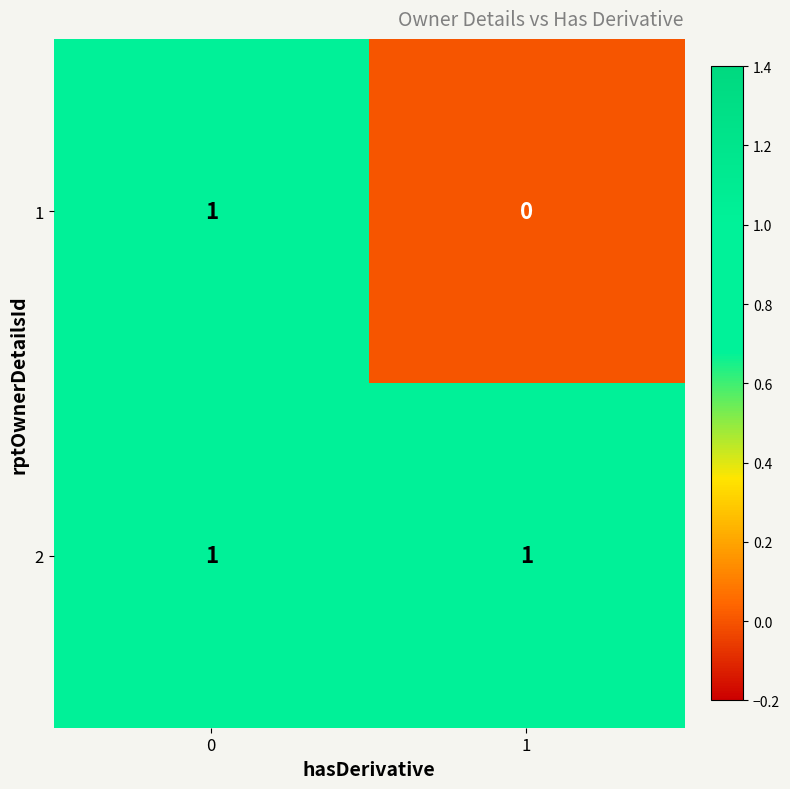

Between 0 and 1, which series saw the biggest shift?

1